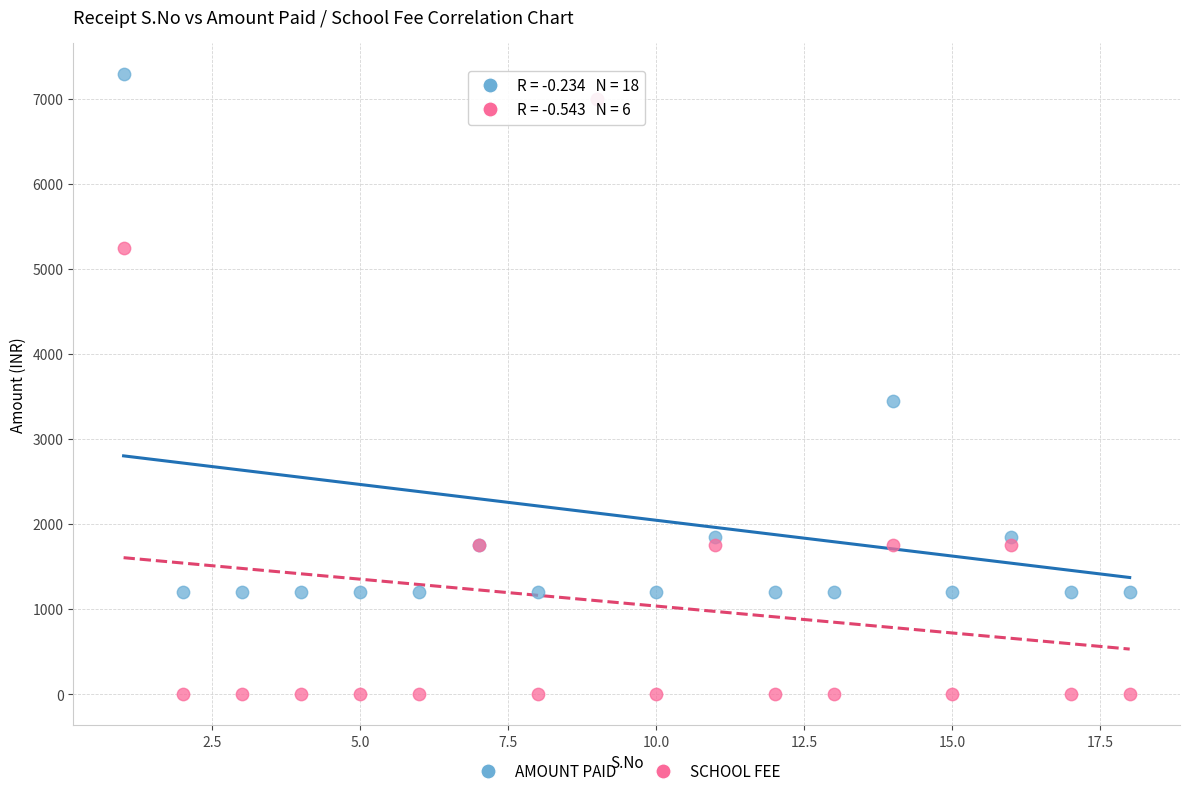

In the AMOUNT PAID series, what Y value is closest to 4247?

3450